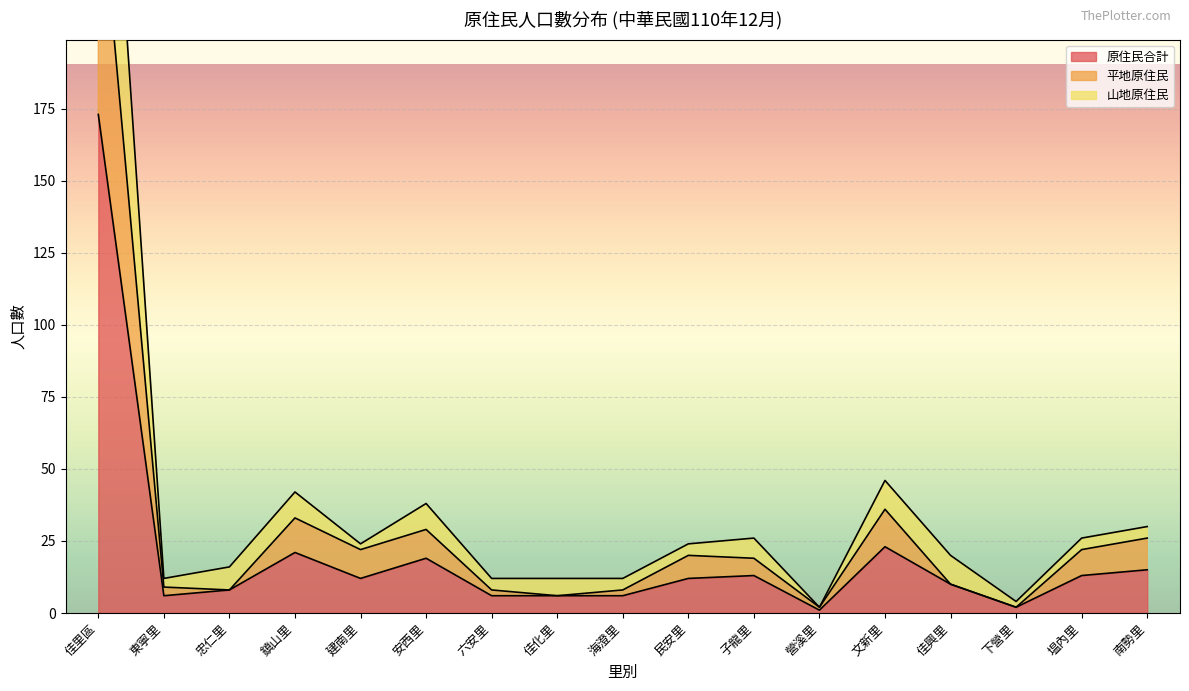

Is the value of 山地原住民 at 鎮山里 greater than the value of 平地原住民 at 佳里區?

No